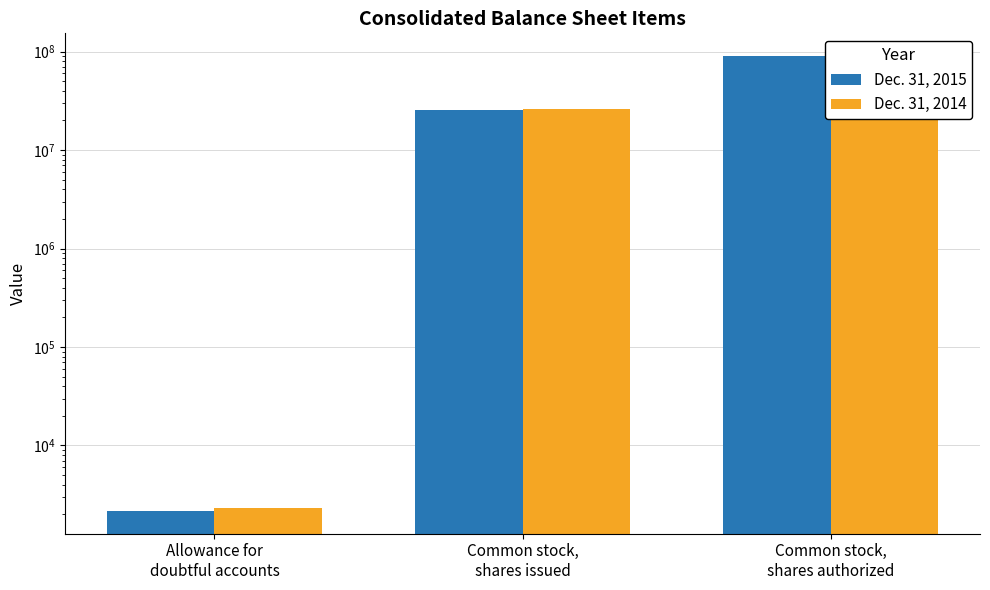

Are the bars grouped side by side (vs. stacked)?

Yes